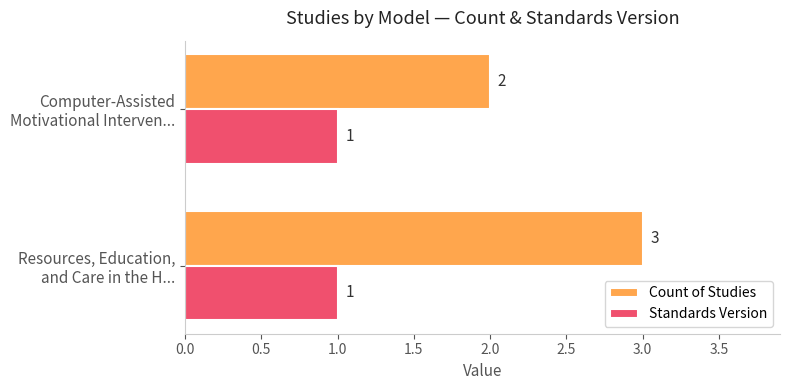

Which series has the largest total across all categories?

Count of Studies